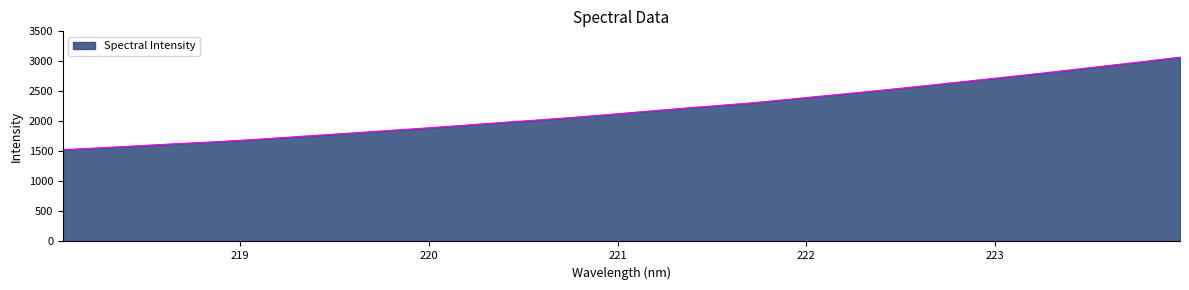

What is the difference between the maximum and minimum values?

1542.4